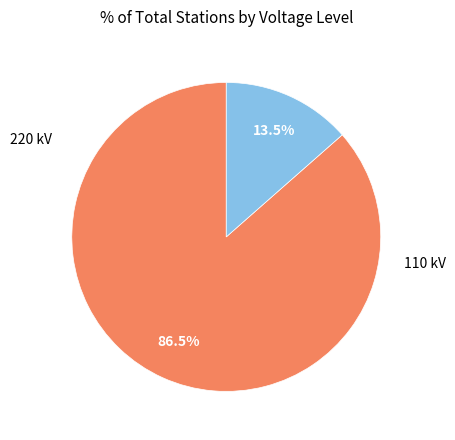

Does any single category account for the majority?

Yes